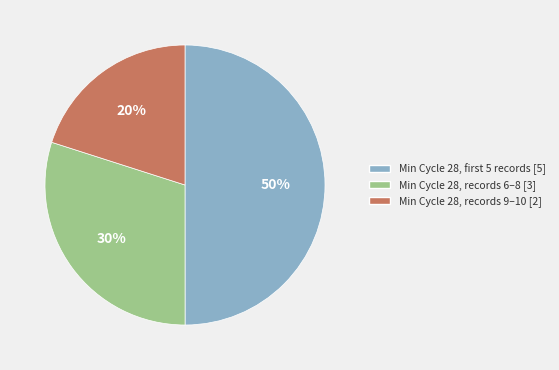

Does Min Cycle 28, records 6–8 [3] represent more than half of the total?

No